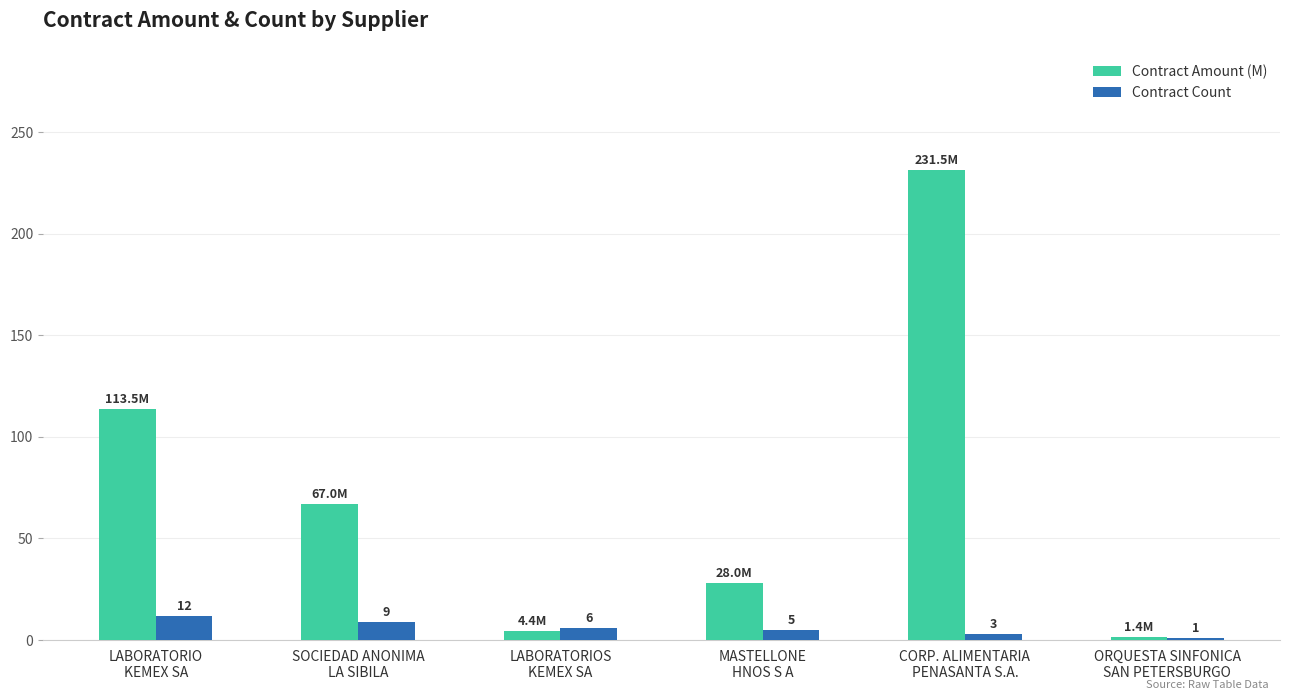

What is the difference between the second highest and second lowest values in the Contract Count series?

6.0